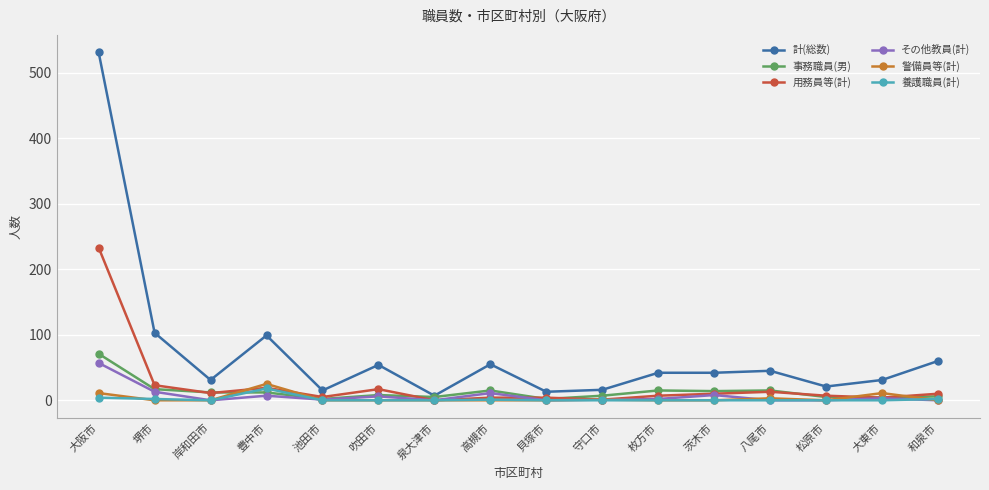

How many distinct data groups are displayed?

6